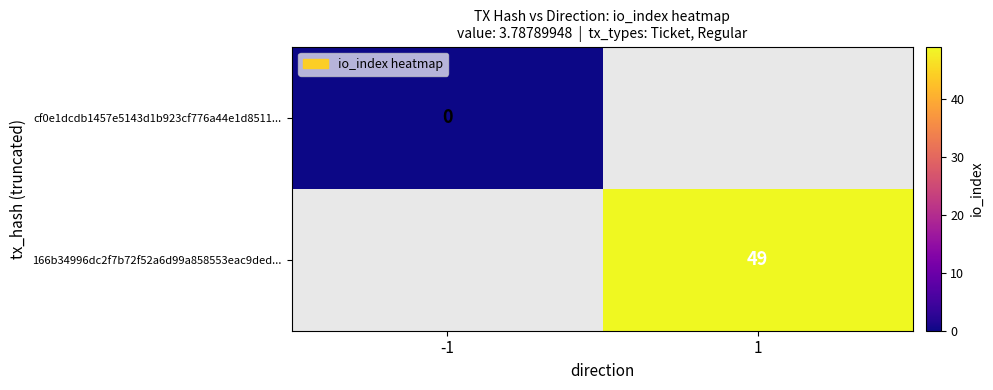

The value of 166b34996dc2f7b72f52a6d99a858553eac9ded... at 1 is 65. True or false?

False